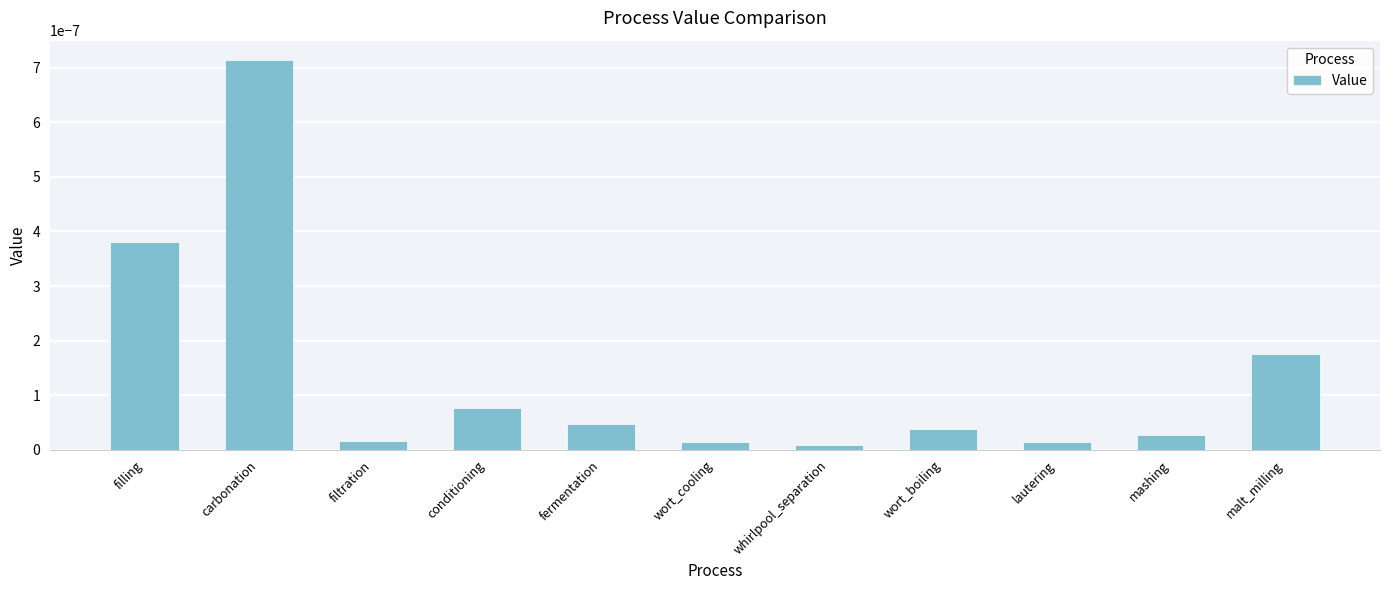

Which label corresponds to the largest value in the chart?

carbonation